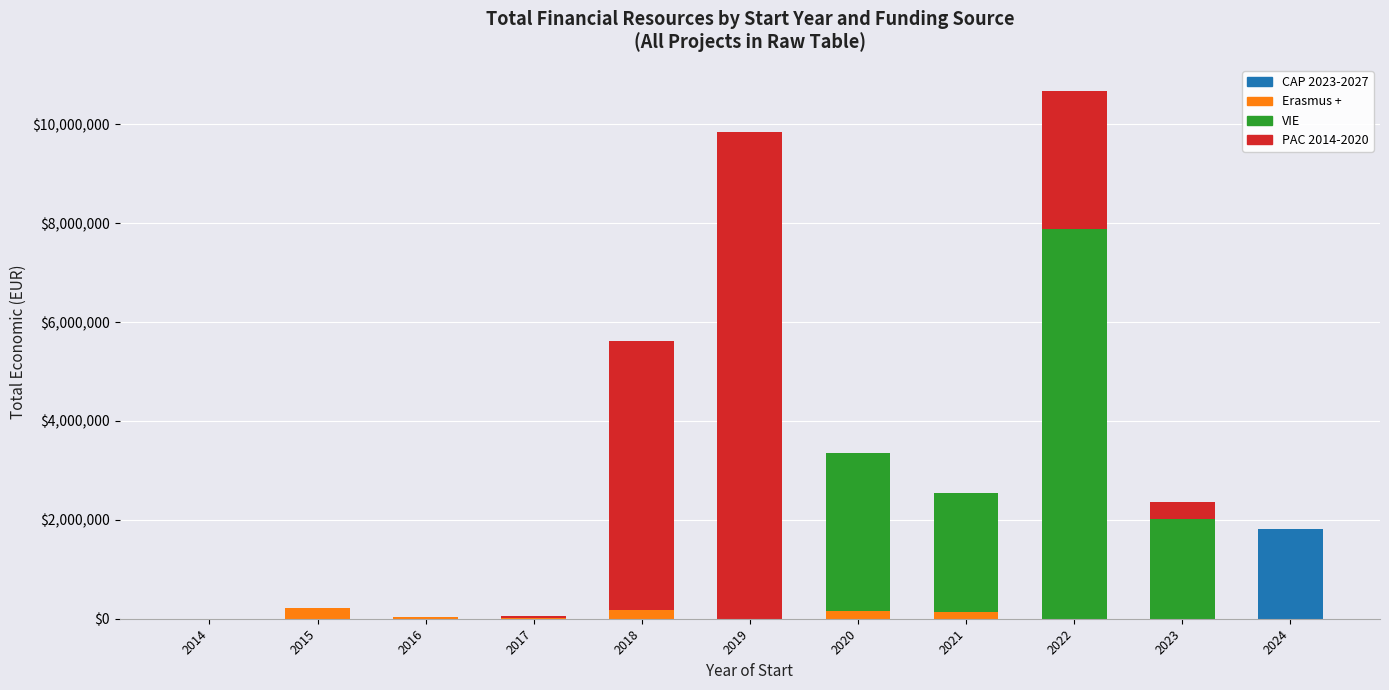

What are all the series names shown in the legend?

CAP 2023-2027, Erasmus +, VIE, PAC 2014-2020